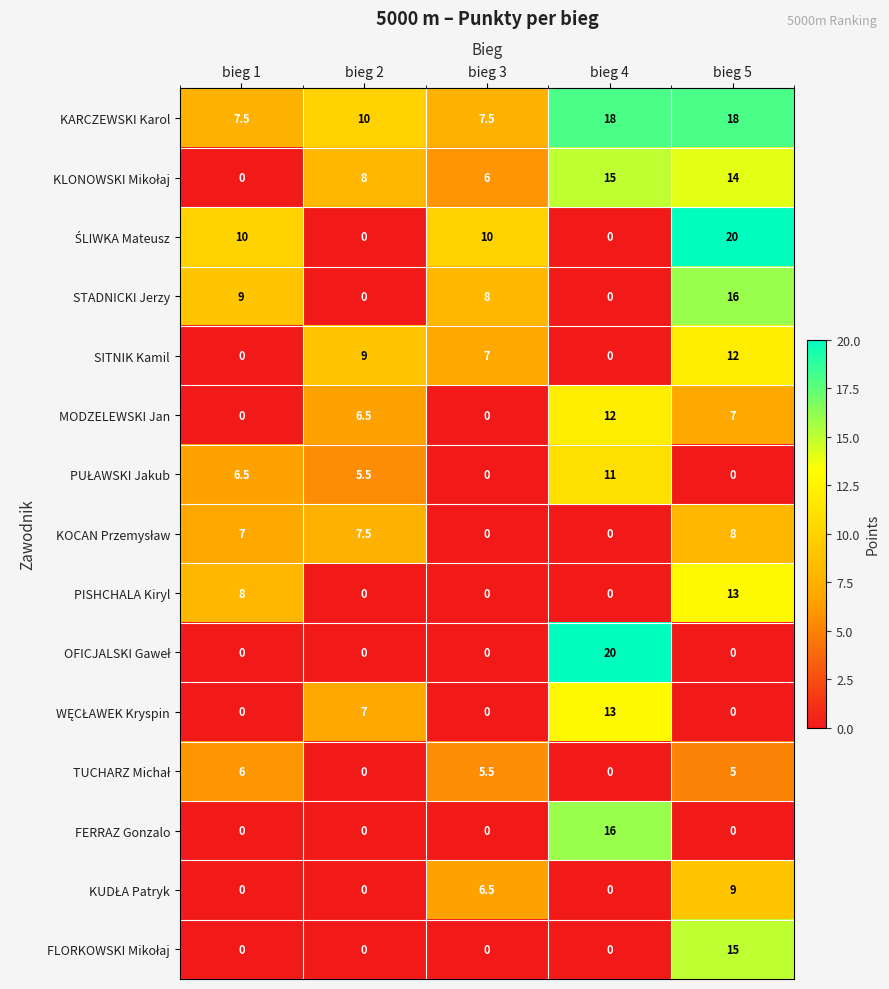

Count the number of categories in the chart.

5